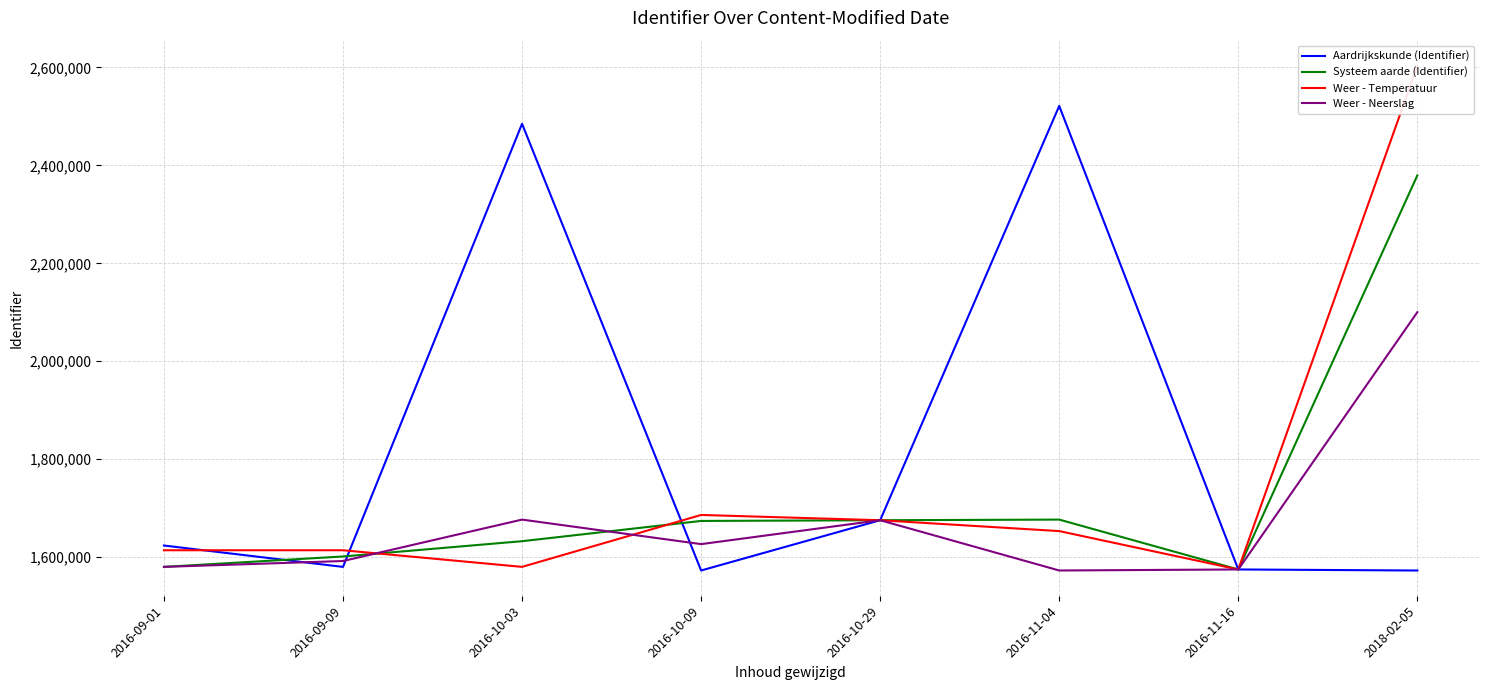

Rank the series by their average value, from highest to lowest.

Aardrijkskunde (Identifier), Weer - Temperatuur, Systeem aarde (Identifier), Weer - Neerslag